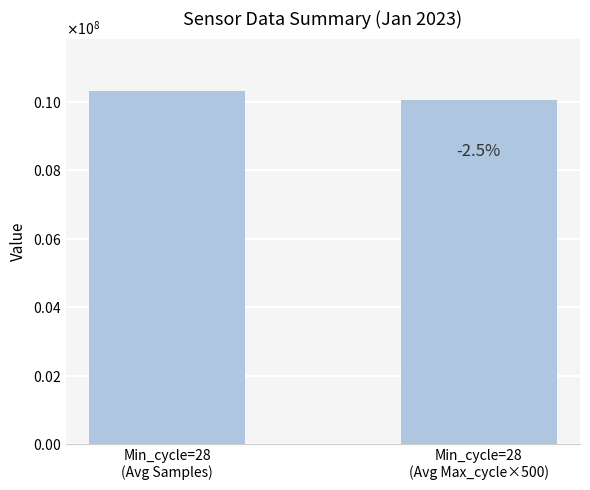

Does the chart contain any negative values?

No